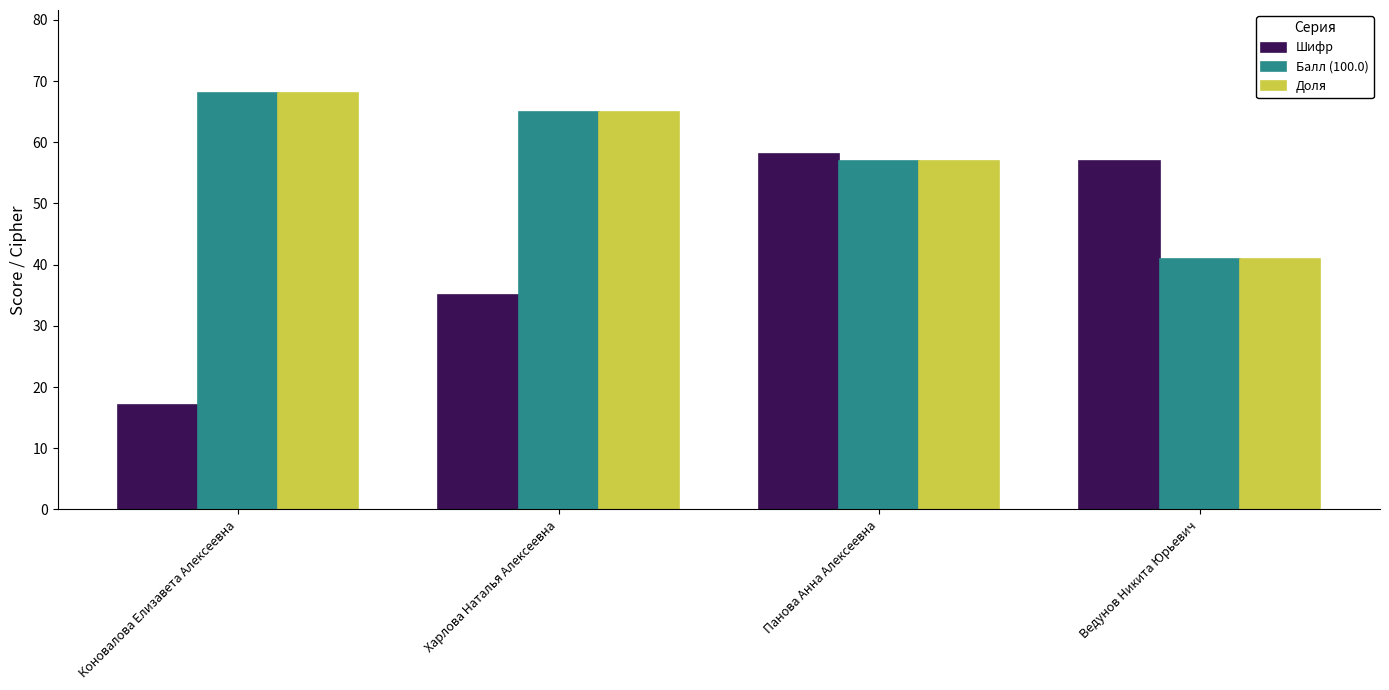

What is the average value of the Балл (100.0) series?

58